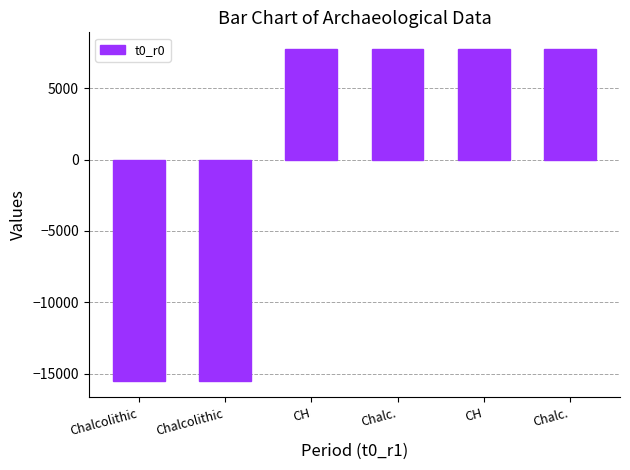

Which category has the highest value across all series?

Chalc.